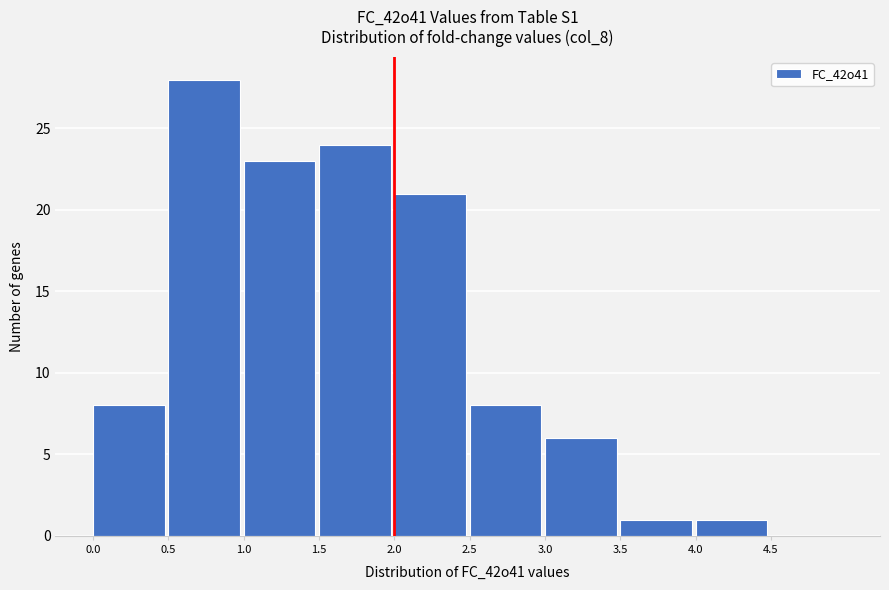

What is the height of the bar covering 1.5 to 2.0 on the x-axis? The values are not printed on the chart, so give them approximately, as read against the axis.

24